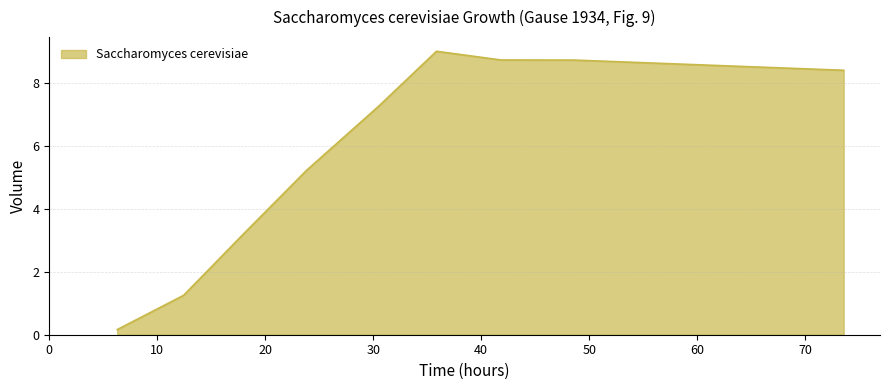

What is the average value?

5.8